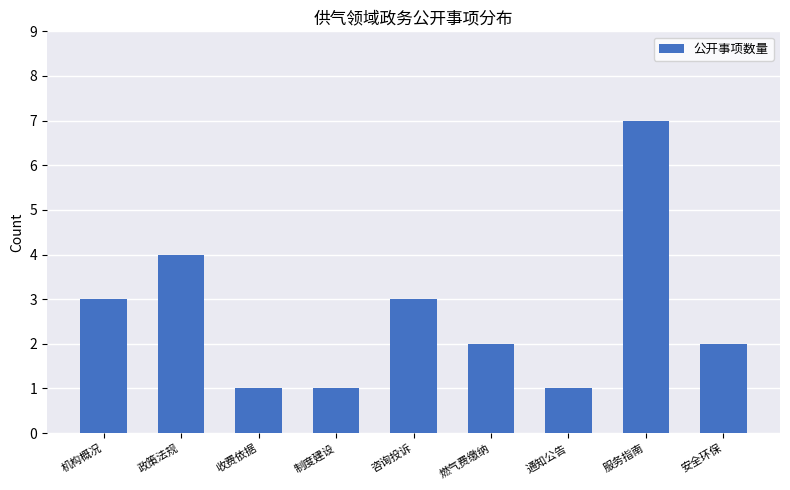

Reading right to left, list all the values displayed in this chart.

安全环保=2	服务指南=7	通知公告=1	燃气费缴纳=2	咨询投诉=3	制度建设=1	收费依据=1	政策法规=4	机构概况=3